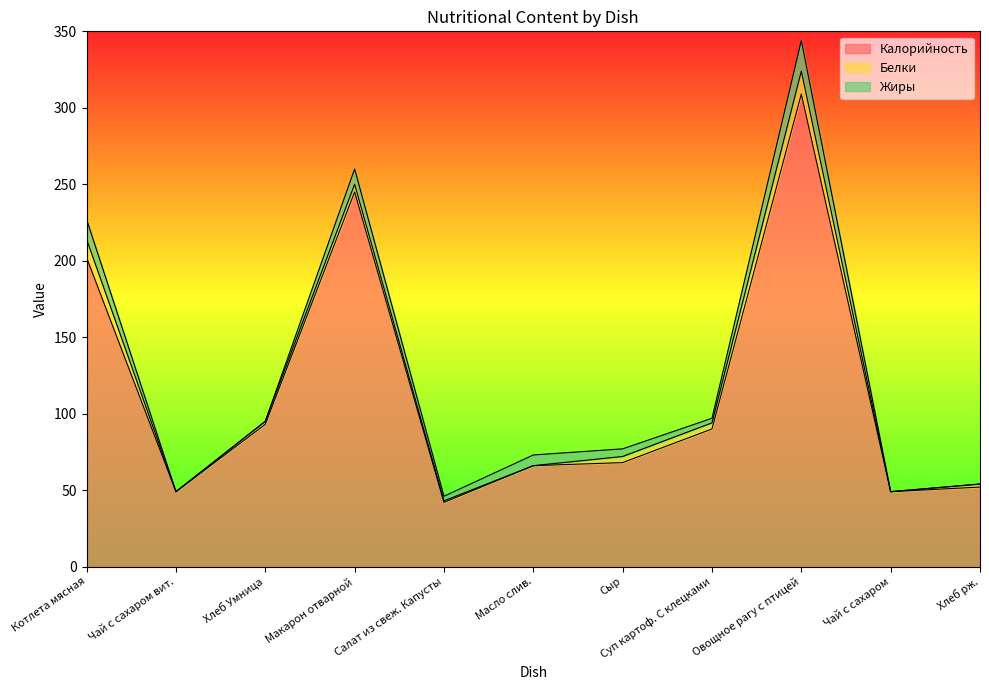

Reading right to left, transcribe all the data shown in this chart.

Калорийность: 52	49	309	90	68	66	42	245	93	49	202
Белки: 2	0	15	4	4	0	1	5	2	0	12
Жиры: 0	0	20	3	5	7	3	10	0	0	13